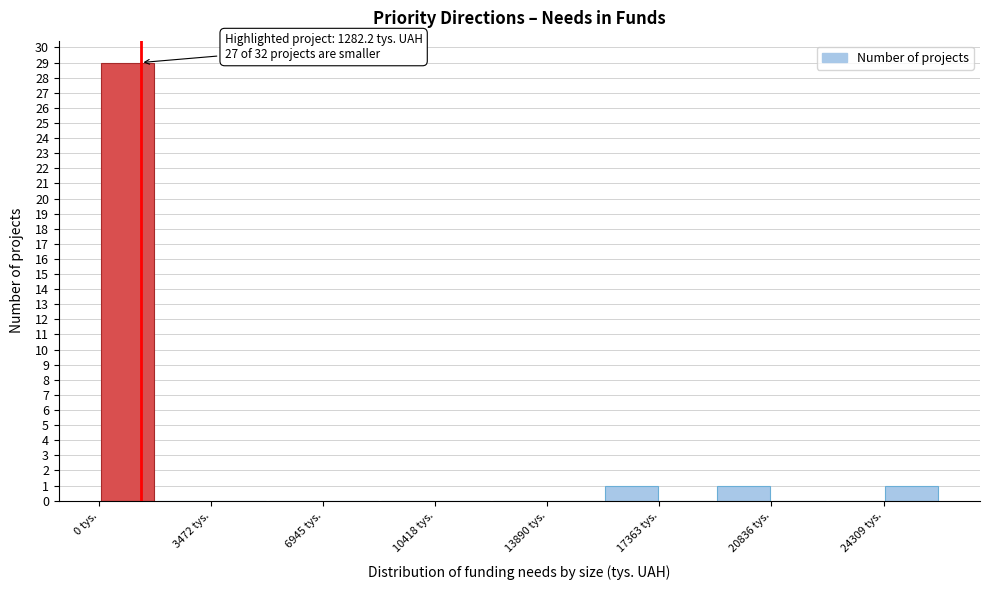

Around what value on the x-axis is the tallest bar? Give the approximate position of its centre, as read against the axis.

1000